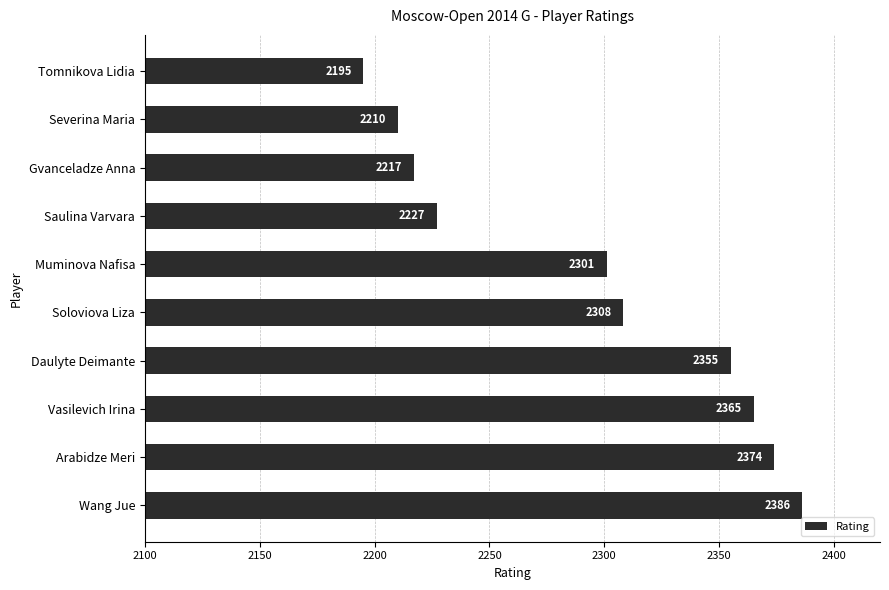

Reading bottom to top, what are all the values shown in this chart?

2386	2374	2365	2355	2308	2301	2227	2217	2210	2195